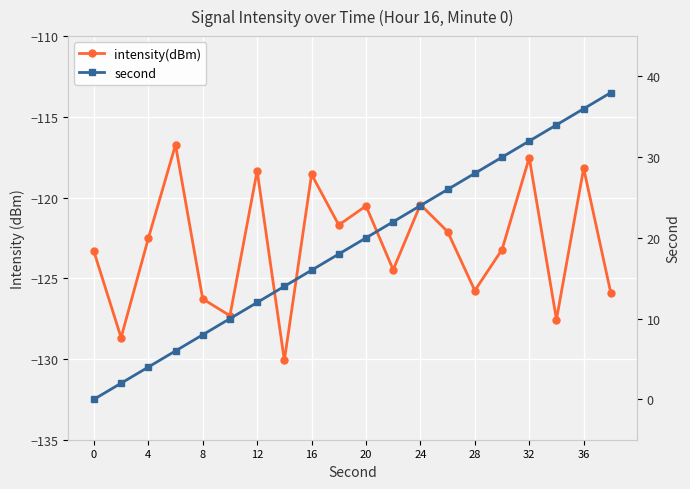

What are all the series names shown in the legend?

intensity(dBm), second